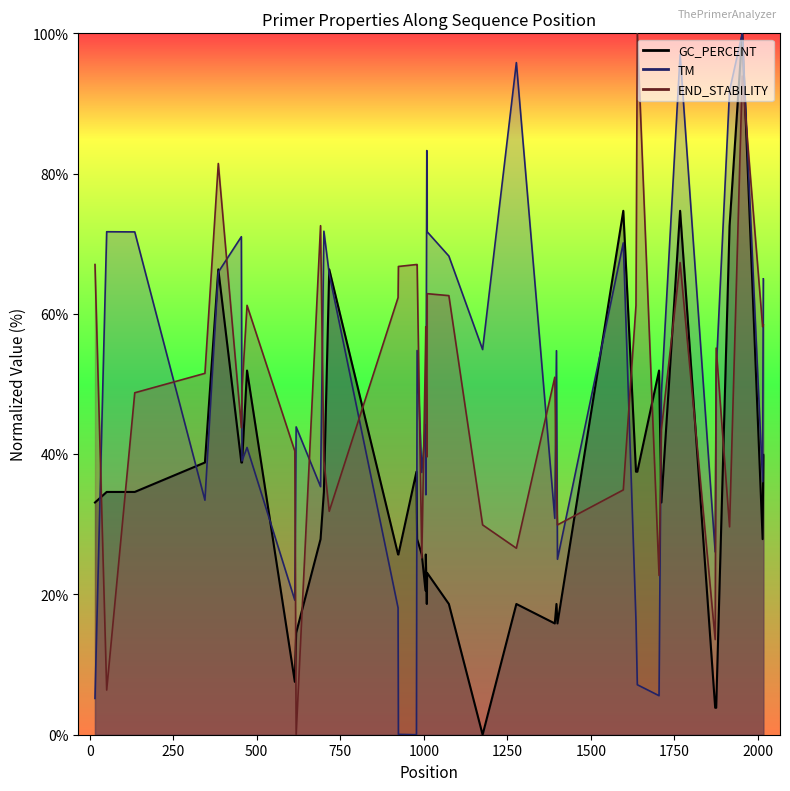

What is the highest value of the TM series?

100.0